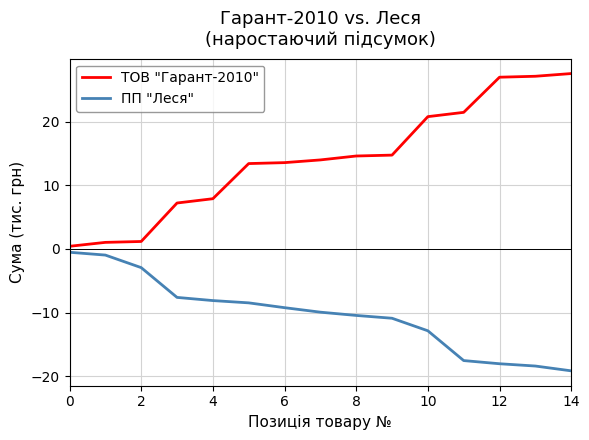

What is the difference between the maximum and minimum values in the ТОВ "Гарант-2010" series?

27.2